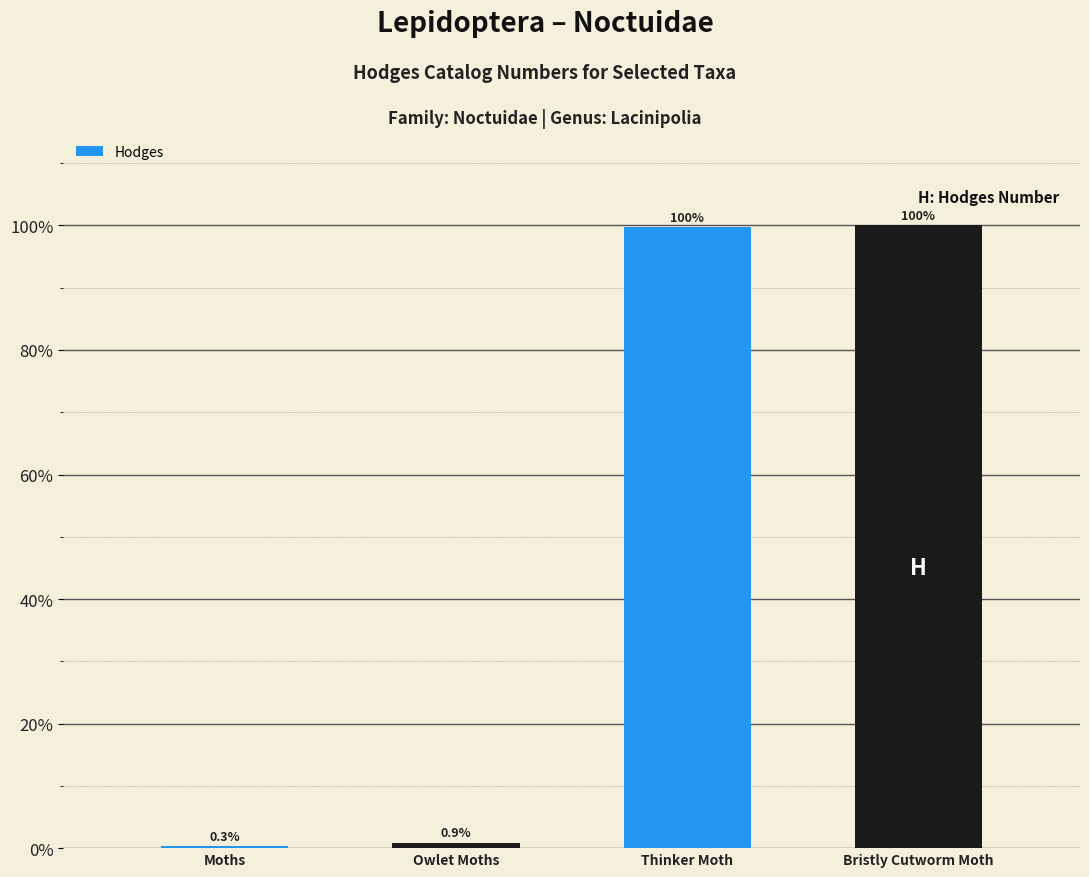

Which category has the lowest value across all series?

Moths